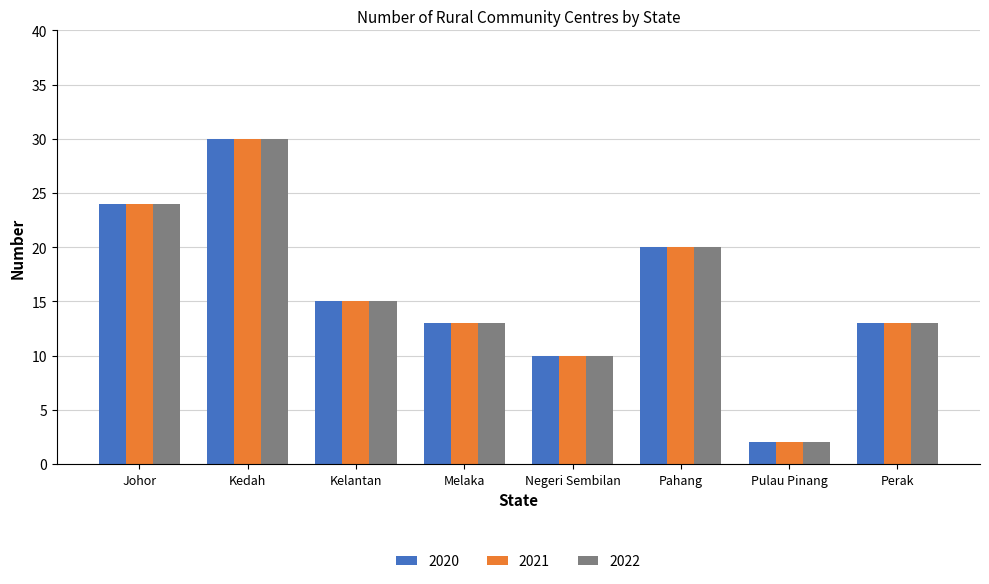

What are all the series names shown in the legend?

2020, 2021, 2022